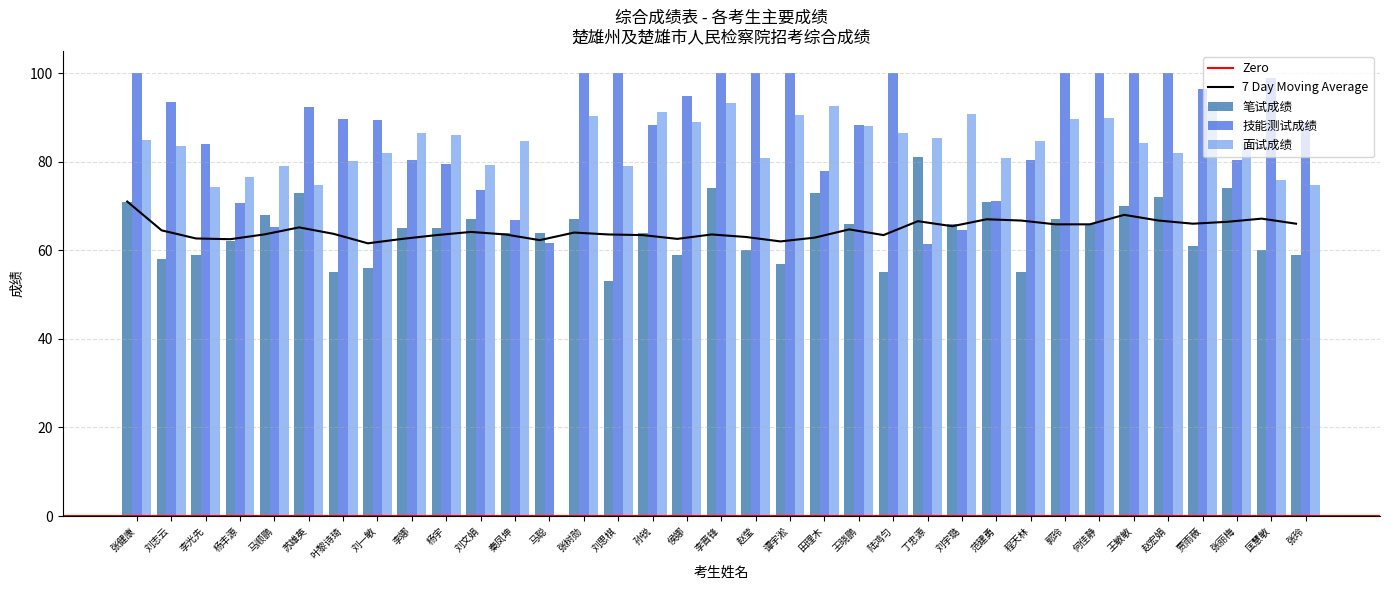

At which category is the sum across all series the highest?

李晋锋